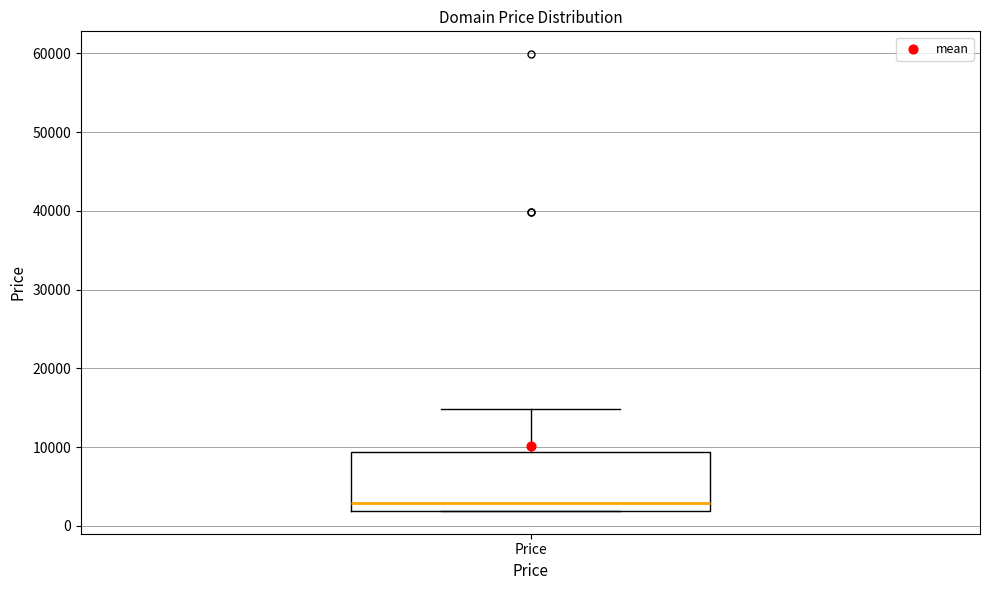

Transcribe this box plot: give where the median line is, the range the box spans, and where the two whiskers end, as read against the y-axis. The values are not printed on the chart, so give them approximately, as read against the axis.

median 3000, box 2000 to 9000, whiskers 2000 to 15000